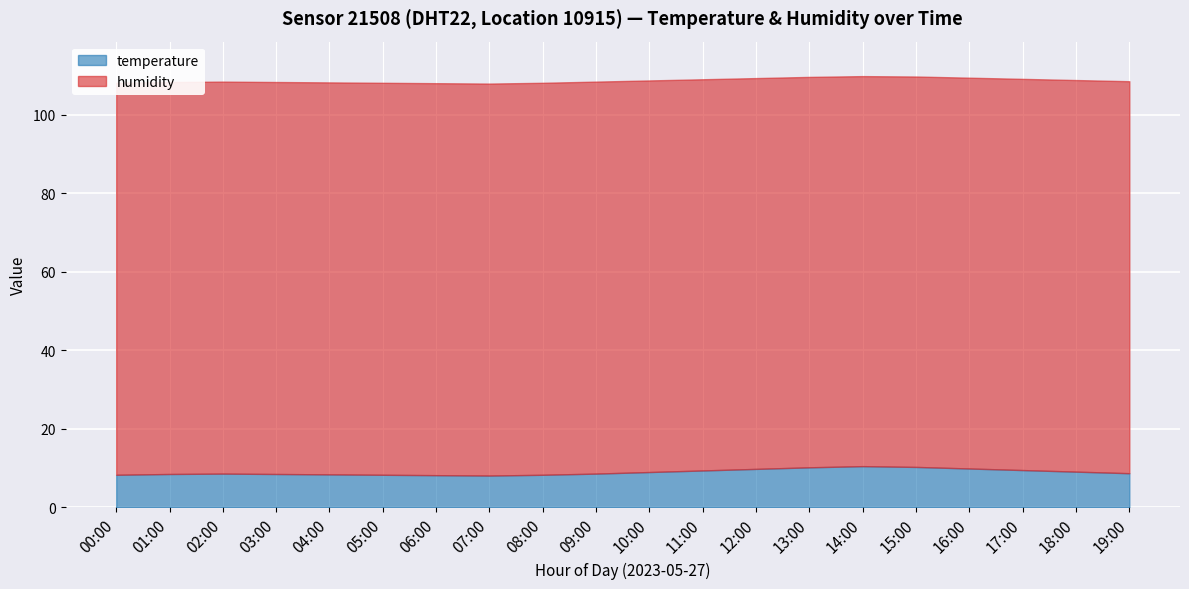

True or false: humidity has more than 0 interior local peaks.

False